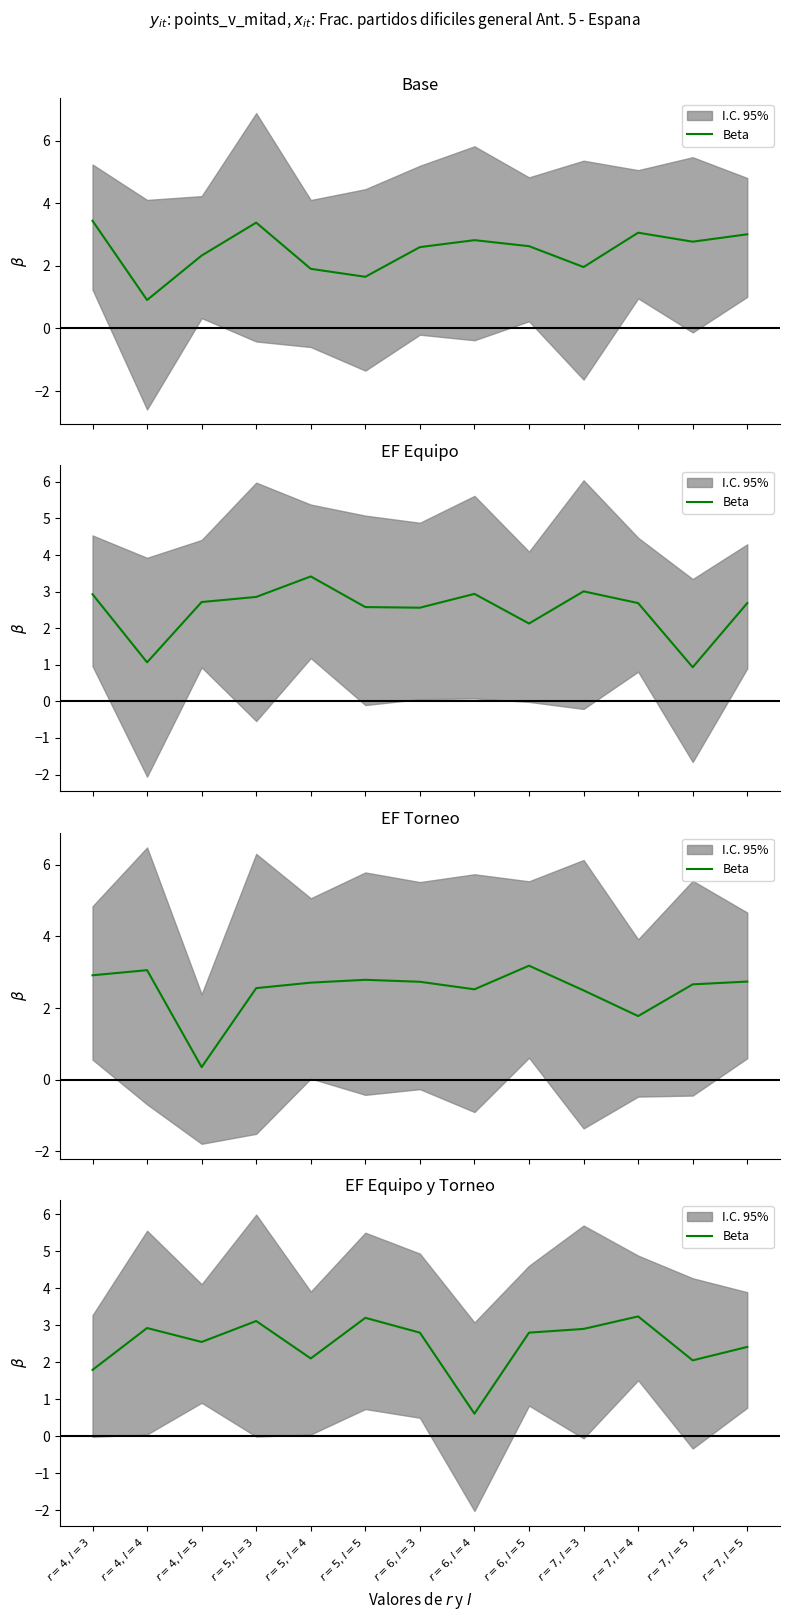

Which category has the lowest value across all series?

$r=6, l=4$